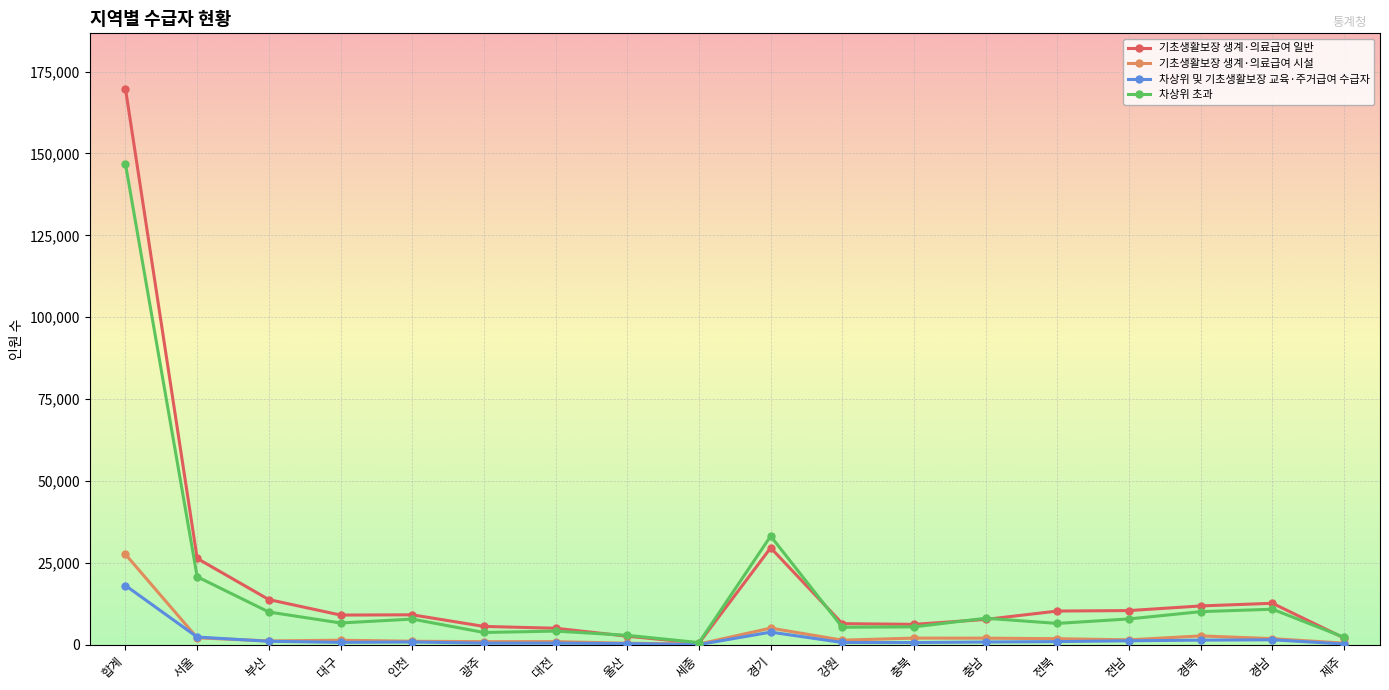

What is the difference between the 기초생활보장 생계·의료급여 시설 values at 경남 and 대전?

910